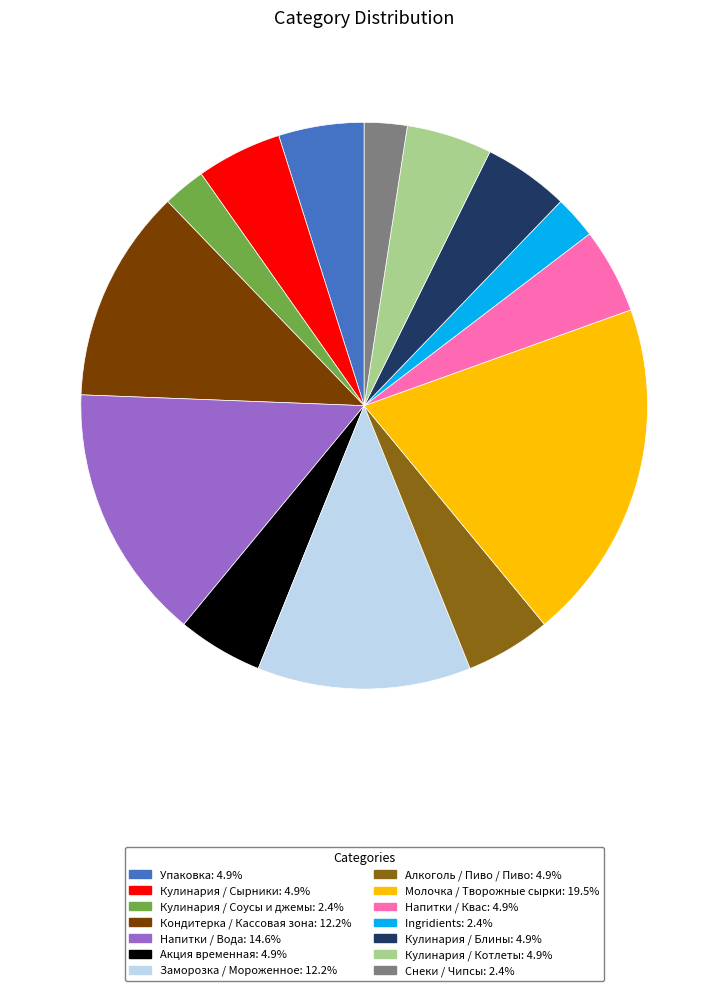

Which has a higher value, Кулинария / Блины or Снеки / Чипсы?

Кулинария / Блины